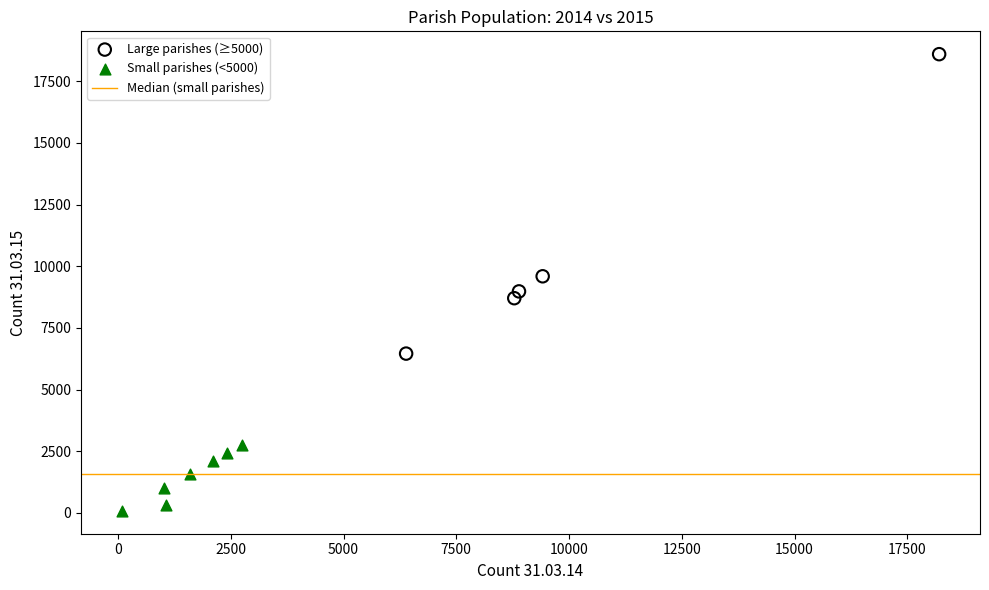

Which series has the widest spread of Y values?

Large parishes (≥5000)